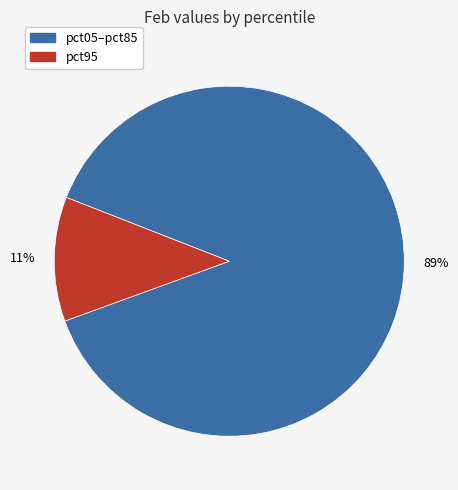

Is there a majority slice in this chart?

Yes